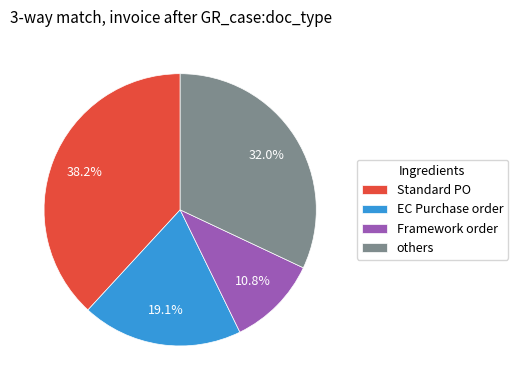

How many slices are in this pie chart?

4